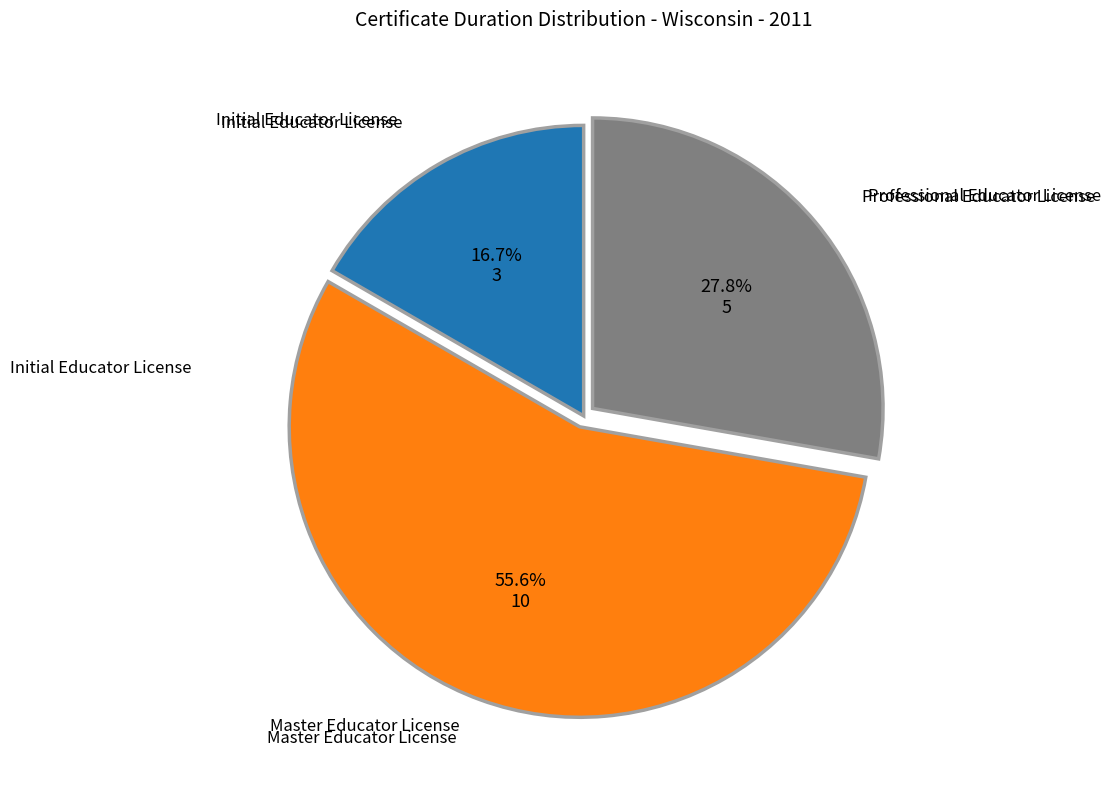

Does any single category account for the majority?

Yes